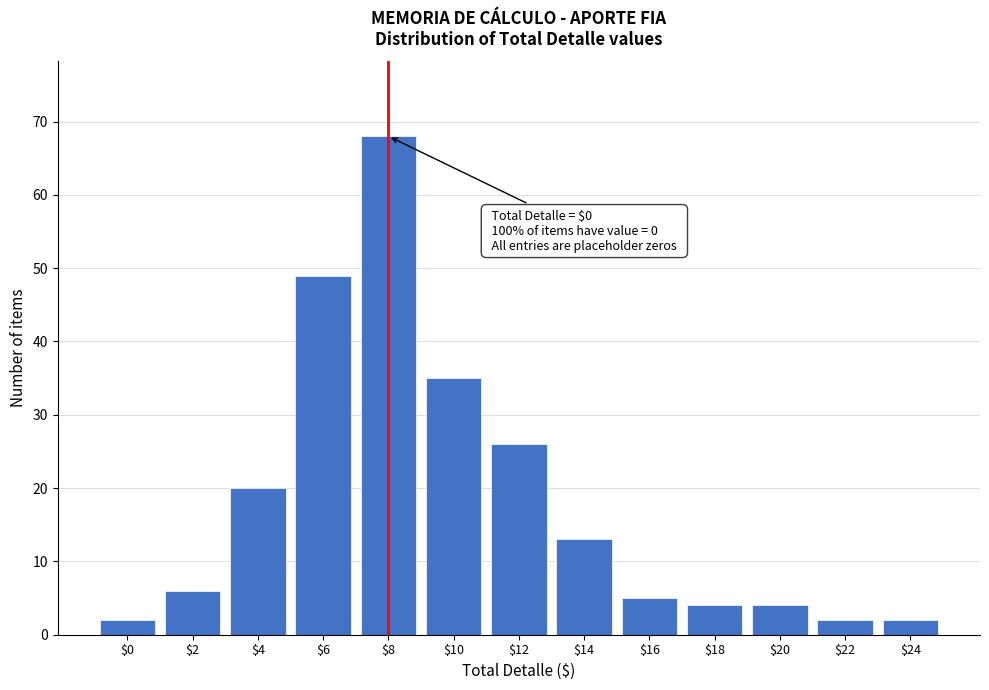

Reading left to right, extract all data points from this chart.

2	6	20	49	68	35	26	13	5	4	4	2	2